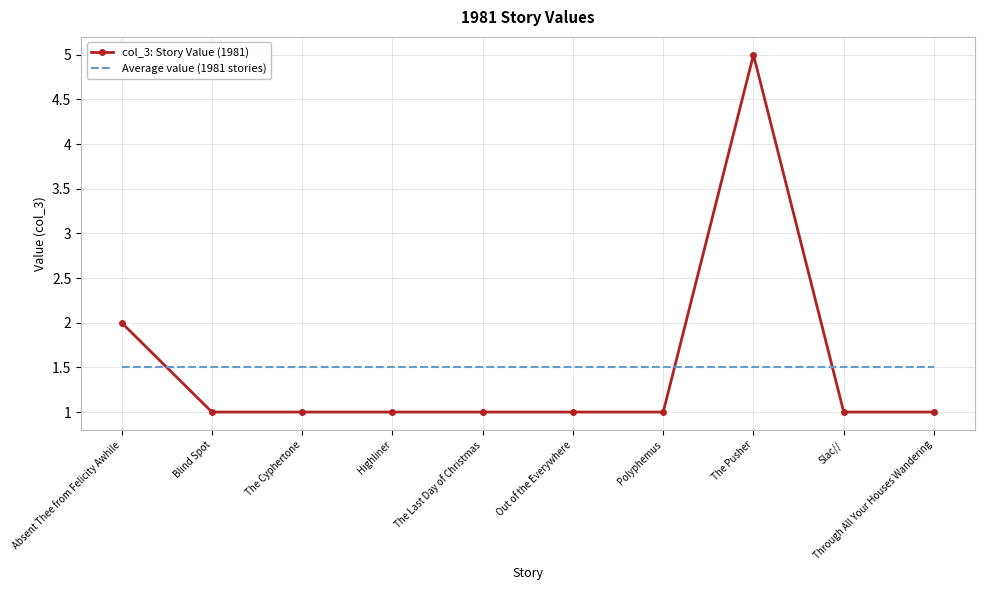

Between which two adjacent categories do col_3: Story Value (1981) and Average value (1981 stories) first intersect?

Absent Thee from Felicity Awhile and Blind Spot